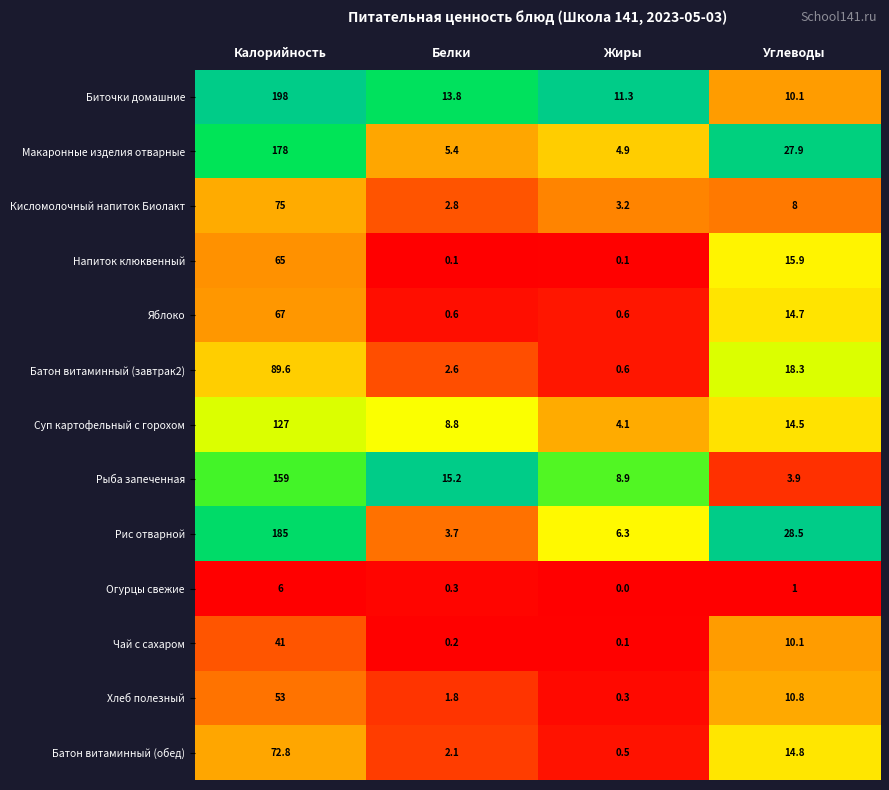

True or false: Яблоко has a value of 25.5 at Углеводы.

False